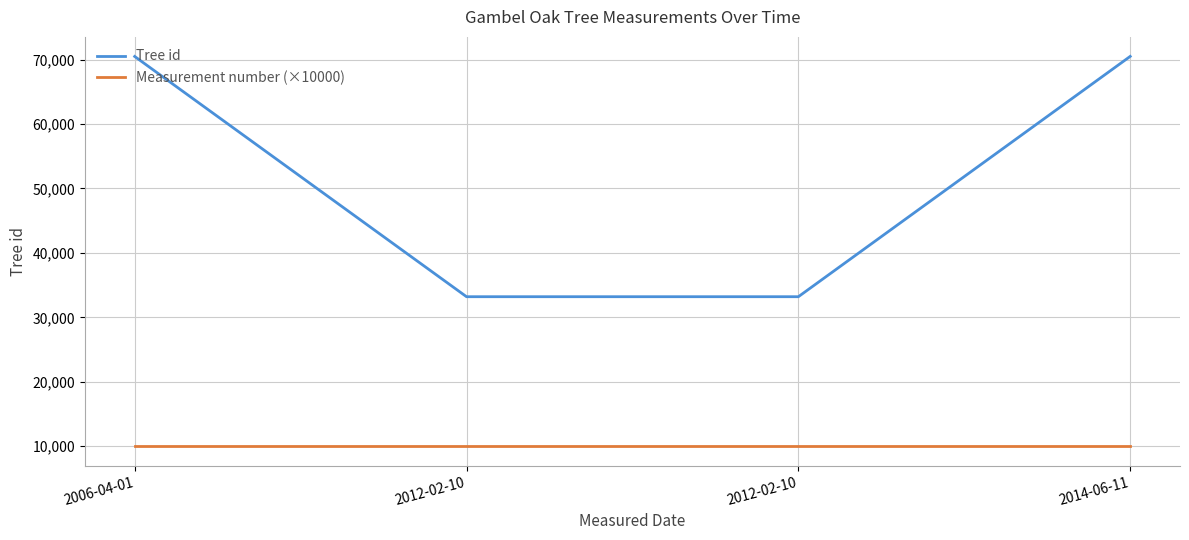

Reading left to right, extract all data points from this chart.

Tree id: 2006-04-01=70473	2012-02-10=33195	2012-02-10=33196	2014-06-11=70486
Measurement number (×10000): 2006-04-01=10000	2012-02-10=10000	2012-02-10=10000	2014-06-11=10000